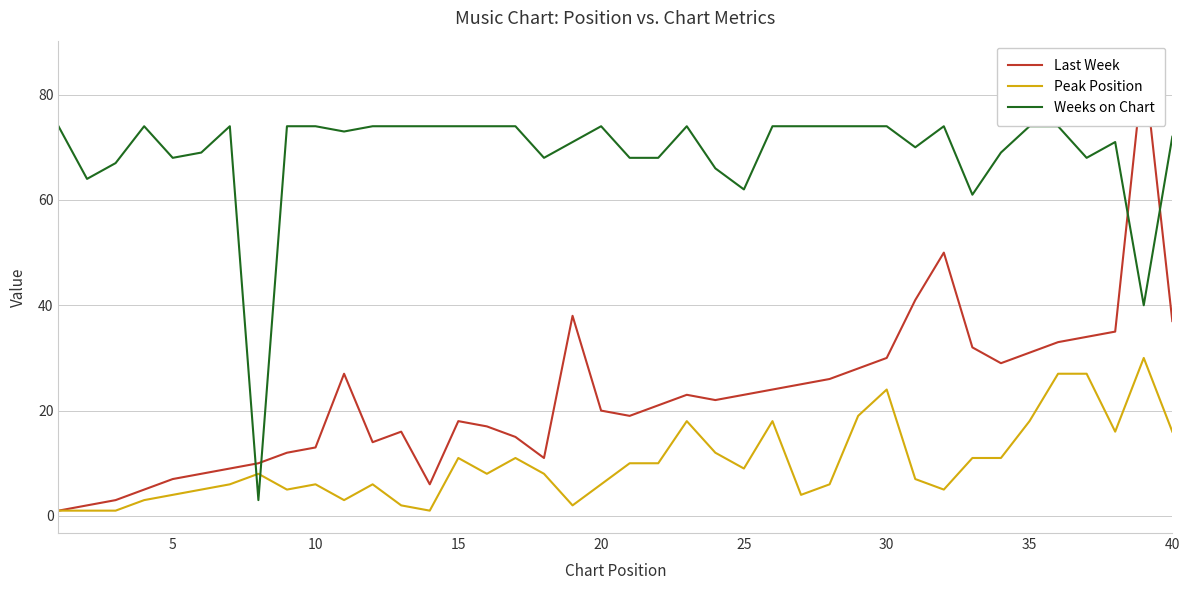

Is it true that Peak Position equals 18 at 35?

True